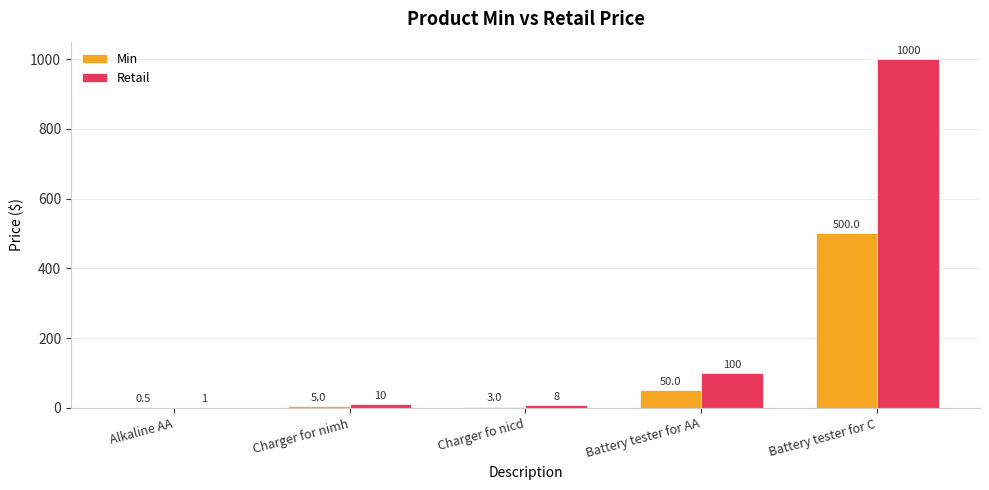

What is the sum of all Min values?

558.5